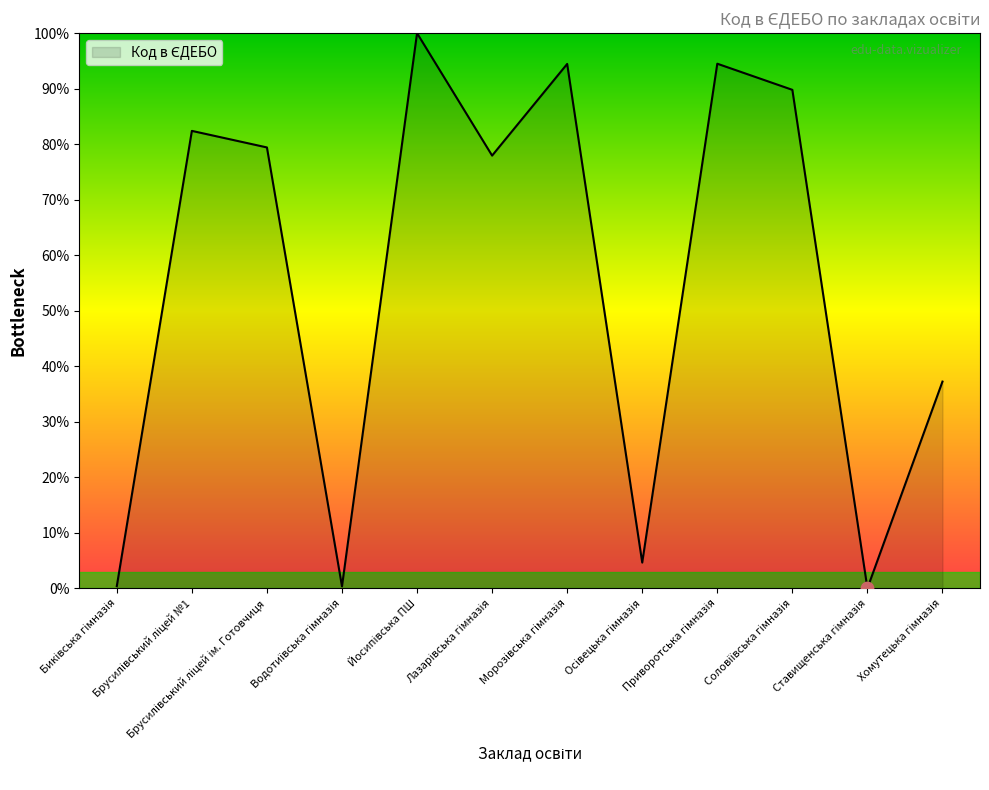

What is the maximum value shown in the chart?

100.0